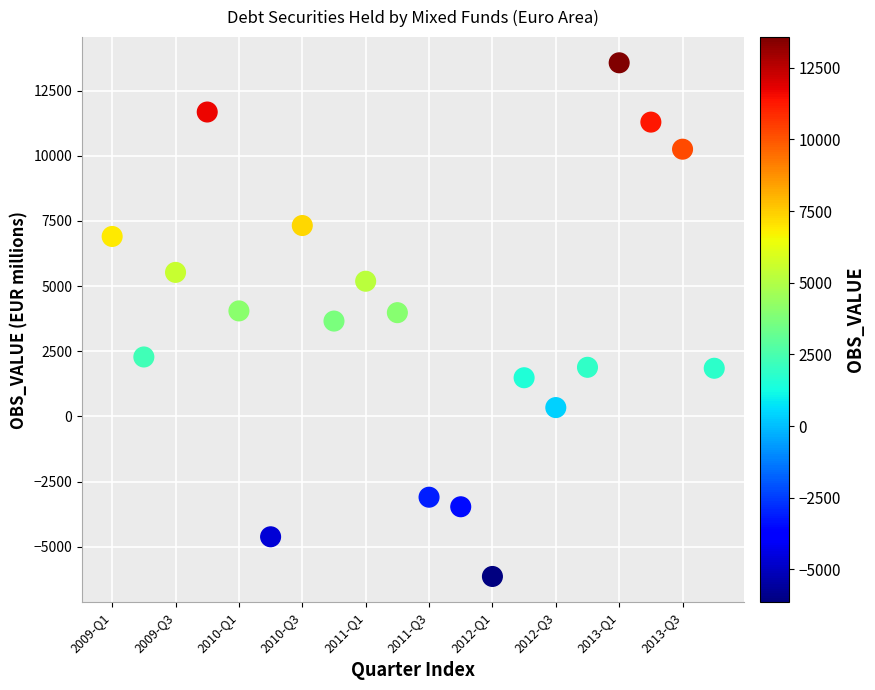

What is the range of Y values (max minus min)?

19715.2